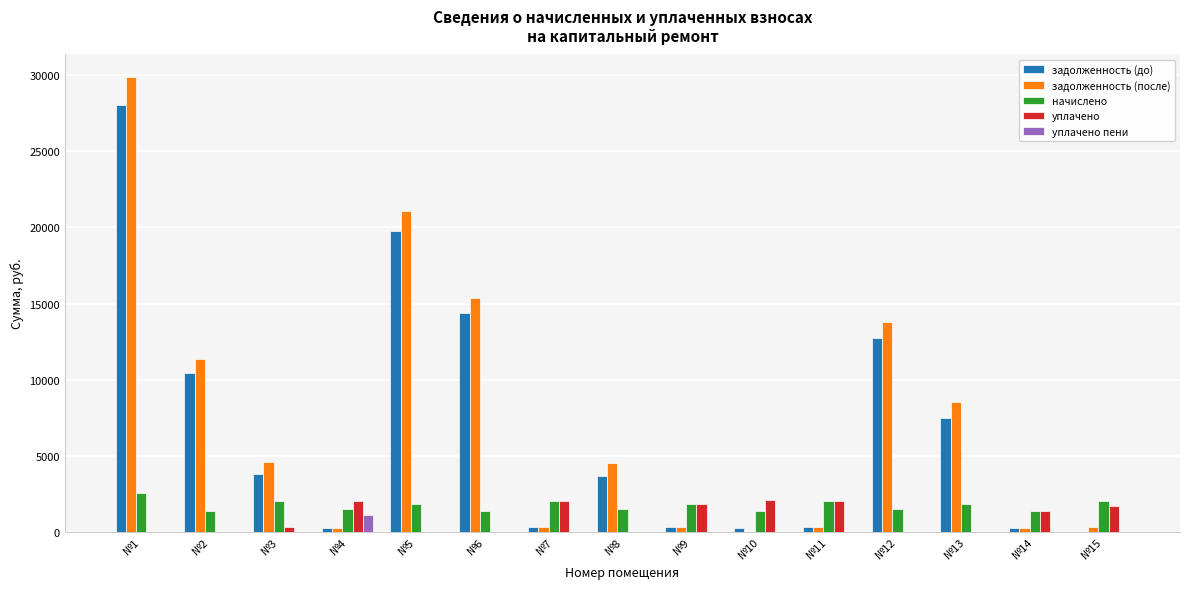

At which label does начислено first exceed 1812?

№1